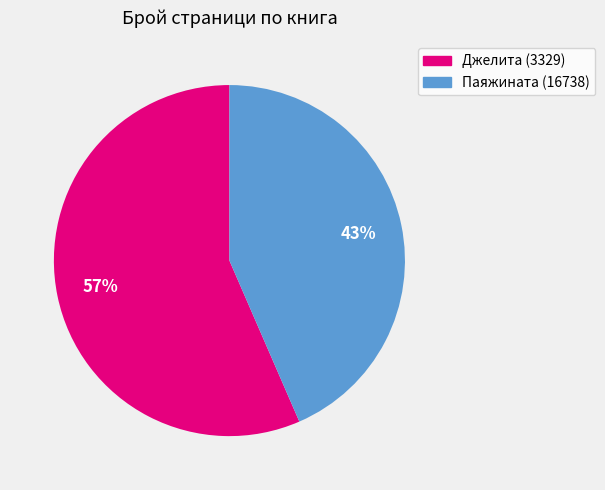

Which slice represents more than half of the pie?

Джелита (3329)